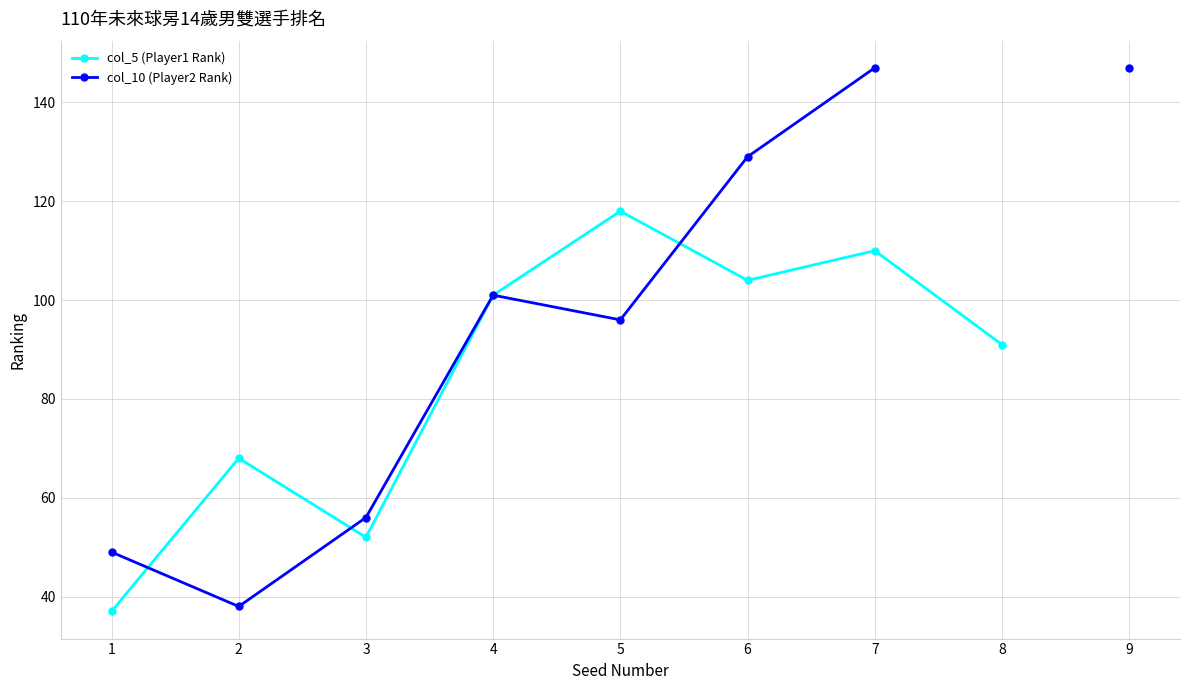

What is the maximum value shown in the chart?

147.0